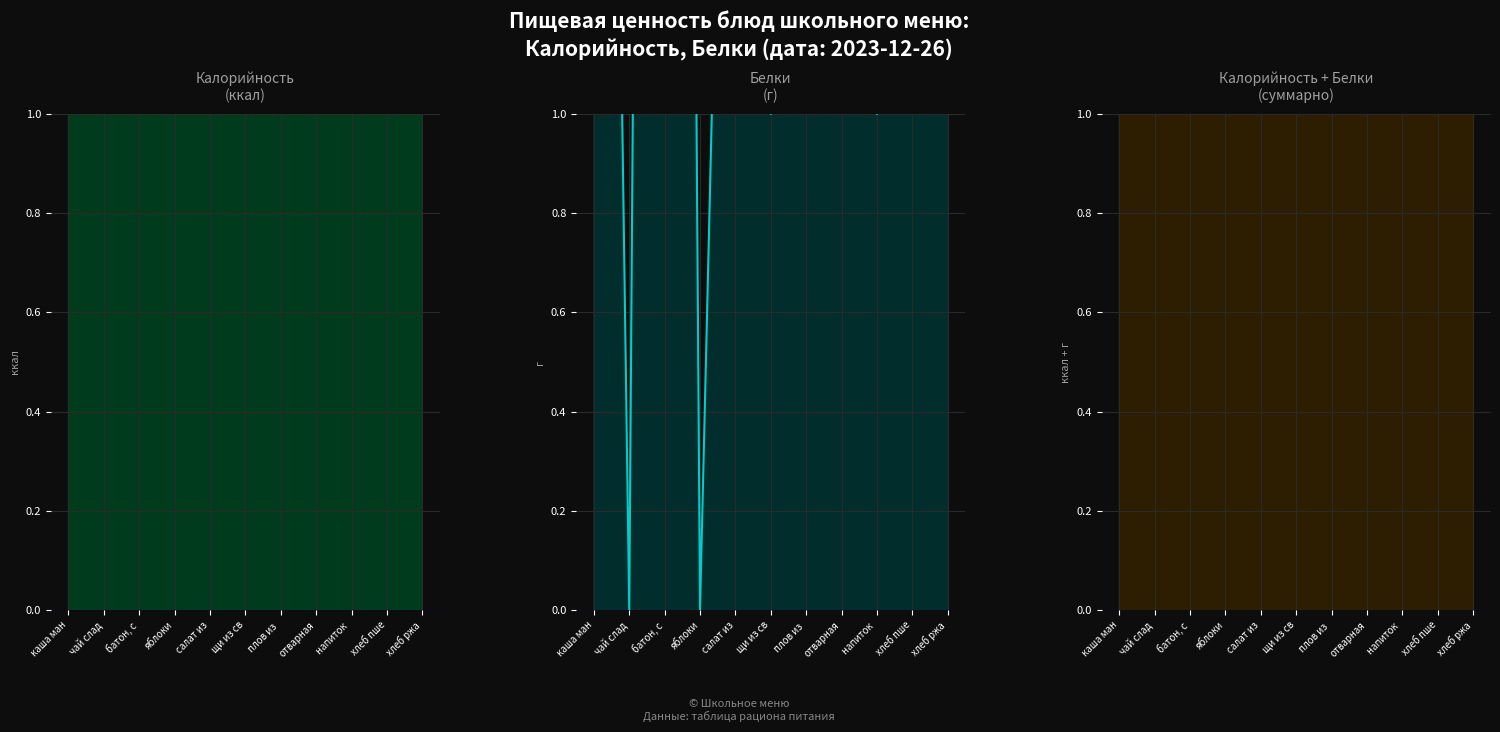

What are all the series names shown in the legend?

Калорийность, Белки, Калорийность + Белки